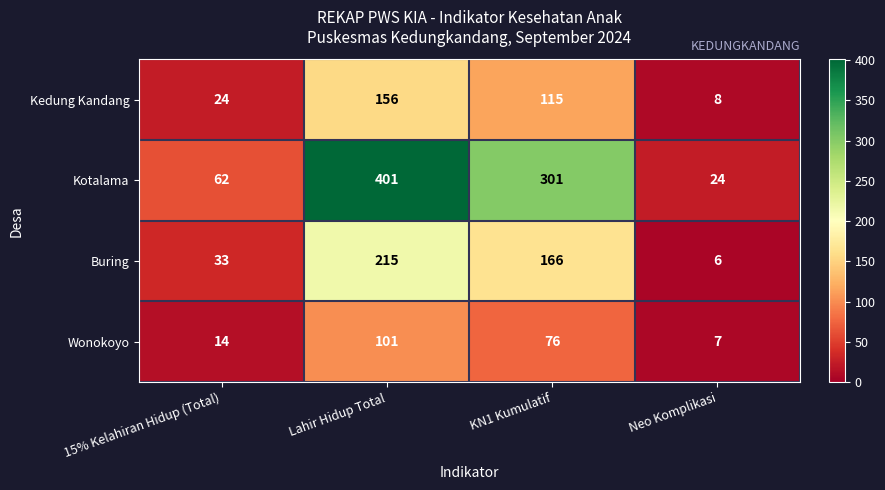

At which category is the sum across all series the highest?

Lahir Hidup Total